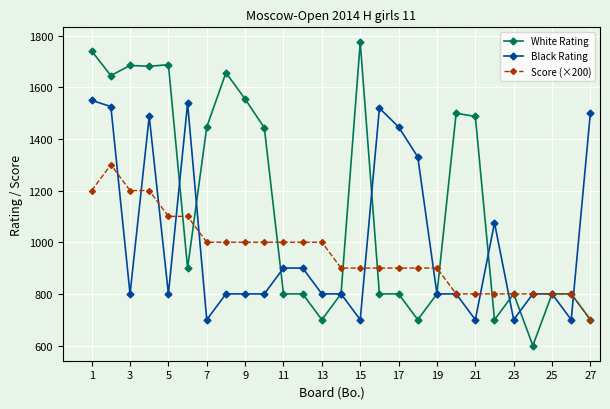

Which series has the largest total across all categories?

White Rating